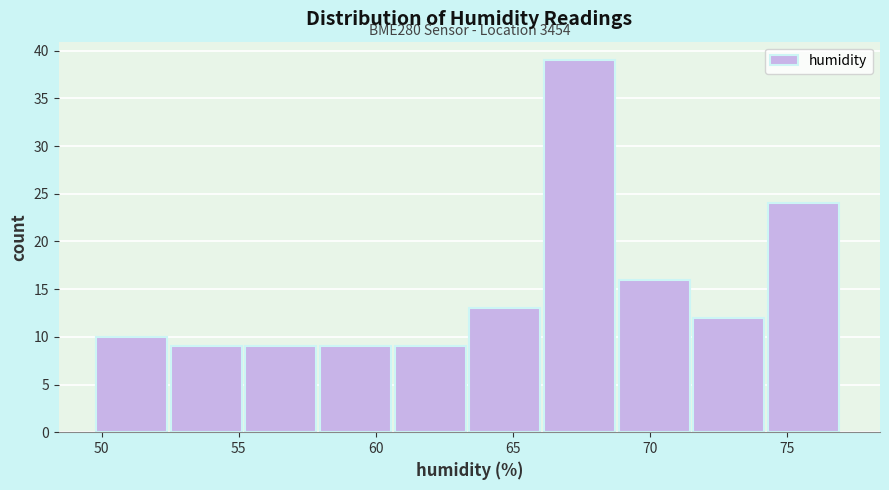

Which range on the x-axis has the tallest bar?

66.0 to 69.0